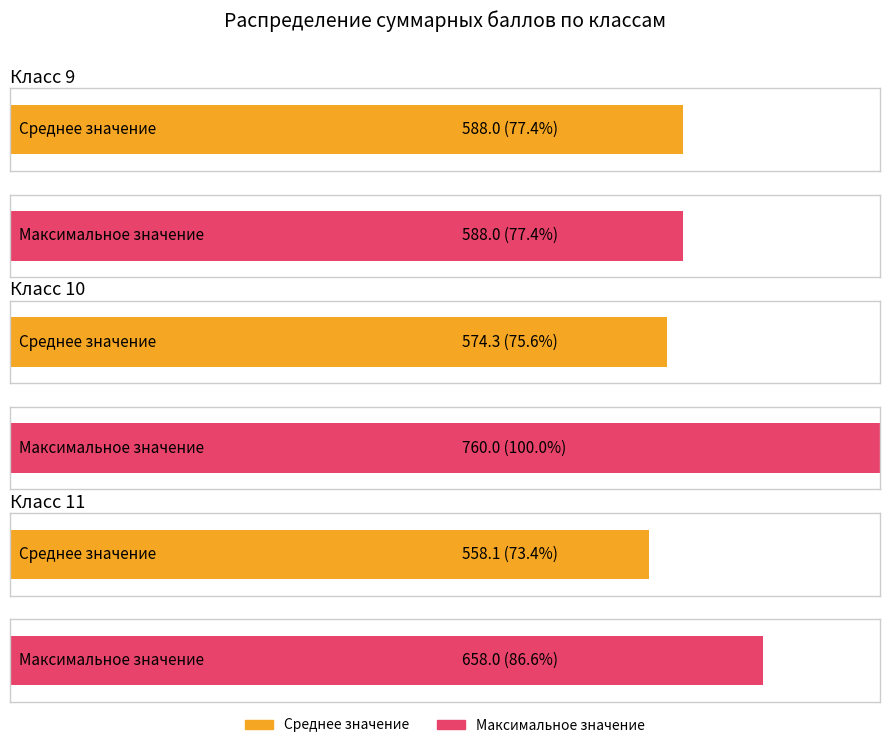

What is the highest value of the Maximum (Max Sum) series?

760